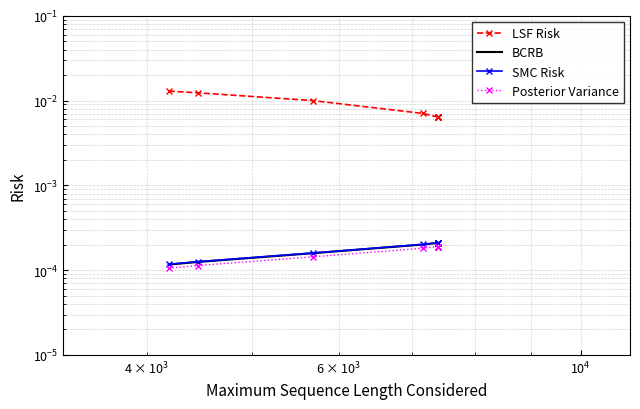

Is it true that Posterior Variance equals 0.0 at $\mathdefault{10^{3}}$?

False